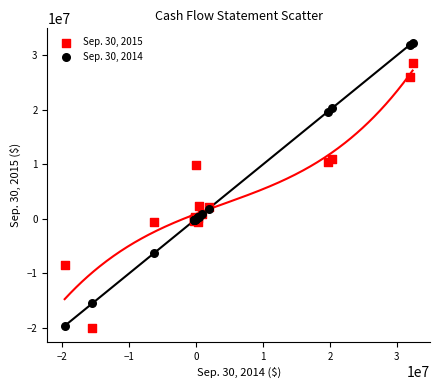

Which series has the largest Y range (max minus min)?

Sep. 30, 2014